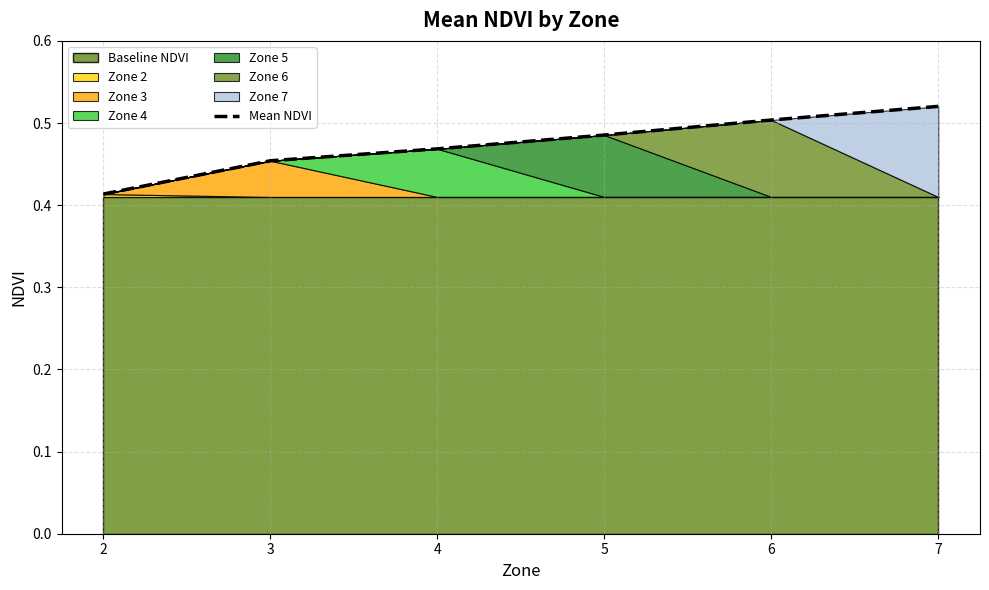

What is the sum of the values at 2 and 3?

0.9